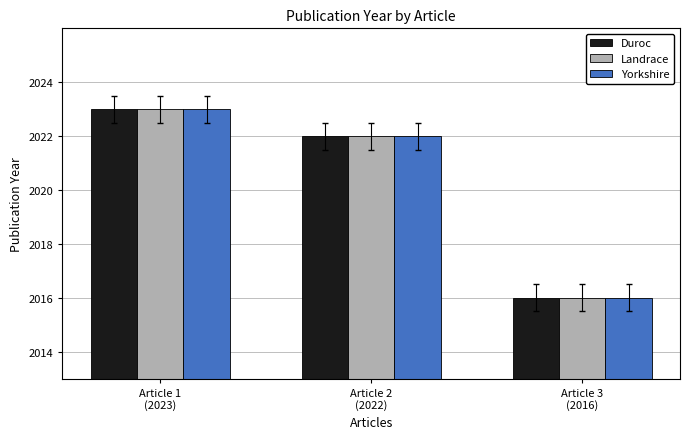

What is the minimum value for Yorkshire?

2016